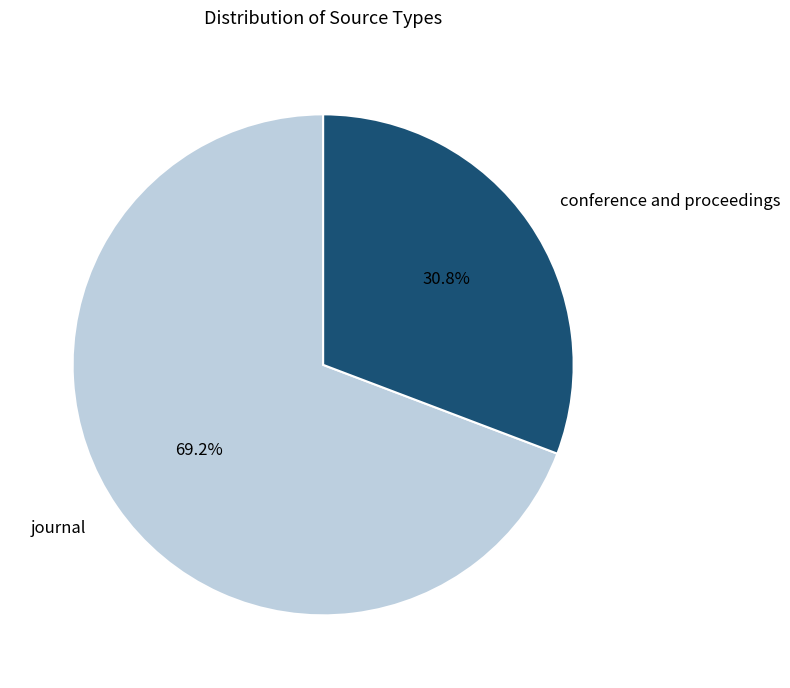

Which slice is the largest?

journal